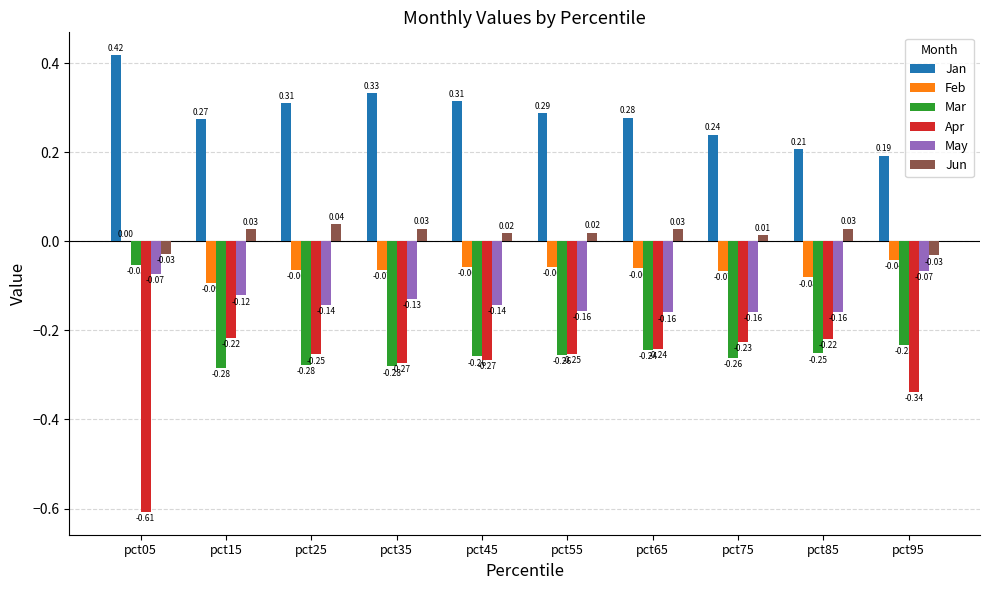

What is the total value across all series at pct45?

-0.4